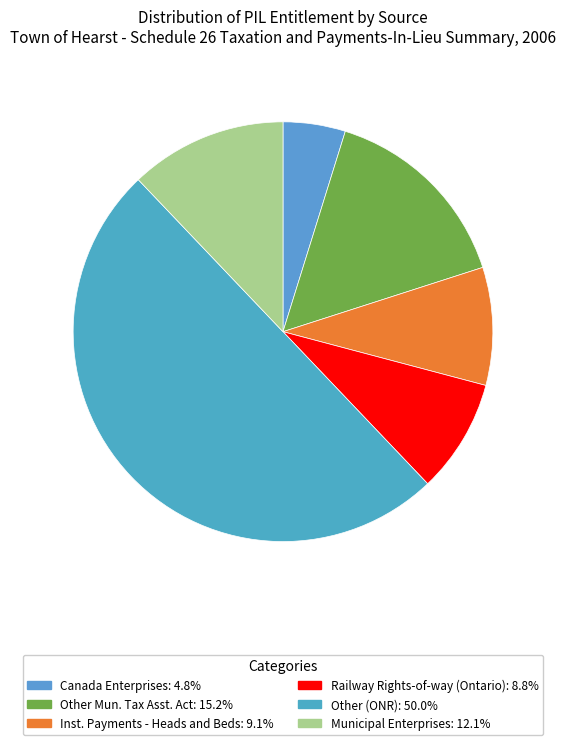

What percentage is the Canada Enterprises slice, to the nearest percent?

5%